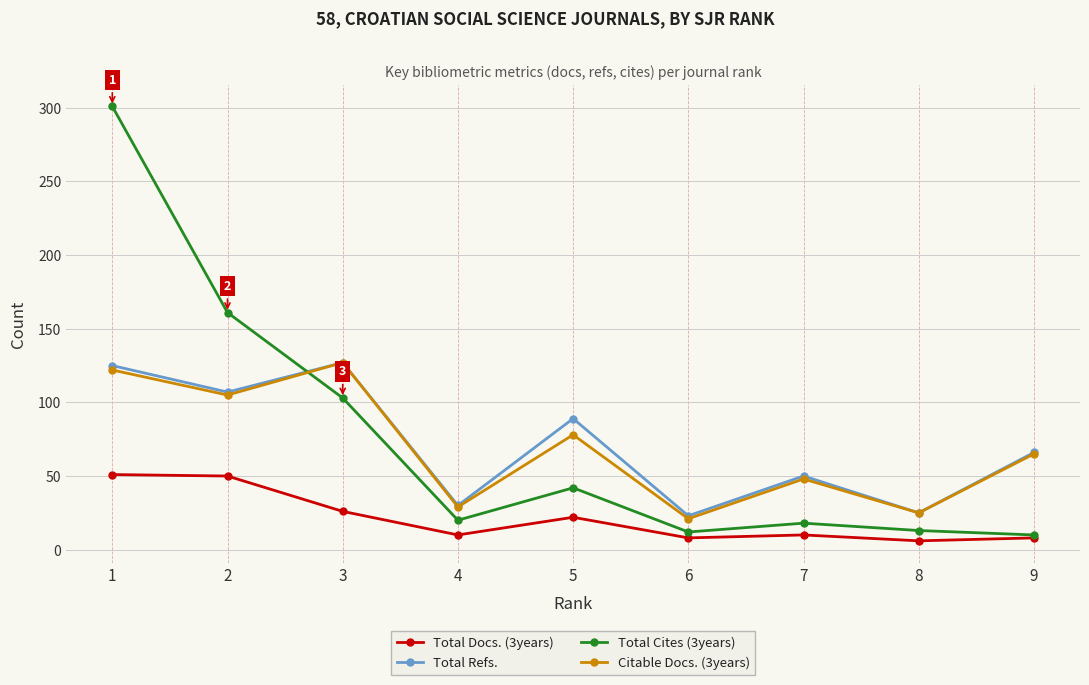

True or false: Total Docs. (3years) and Total Refs. intersect in this chart.

False